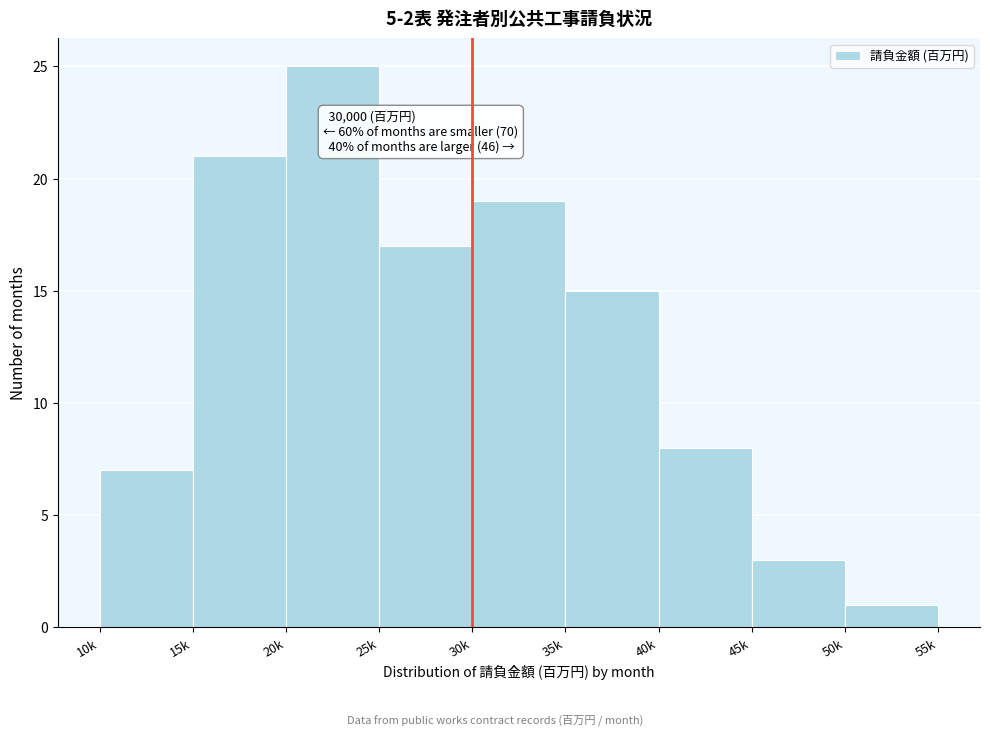

Reading left to right, what are all the values shown in this chart?

10k=7	15k=21	20k=25	25k=17	30k=19	35k=15	40k=8	45k=3	50k=1